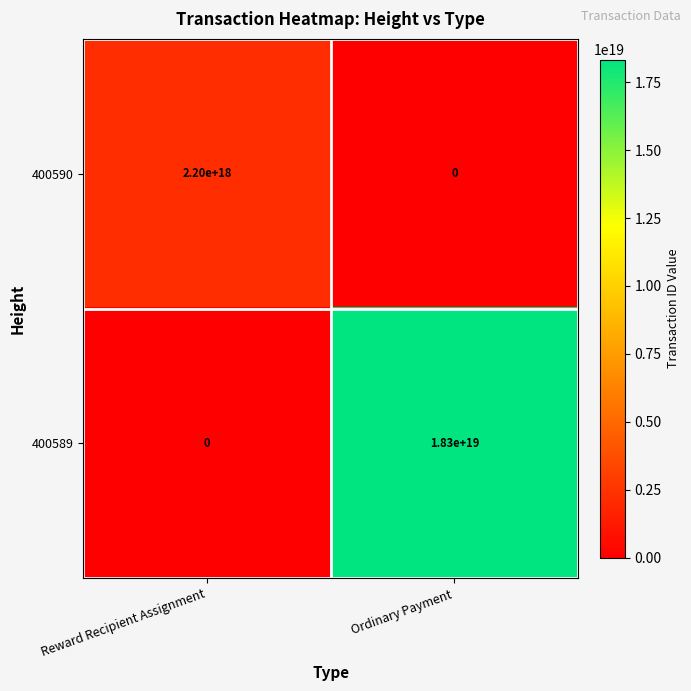

Which series has the widest spread of values?

400589